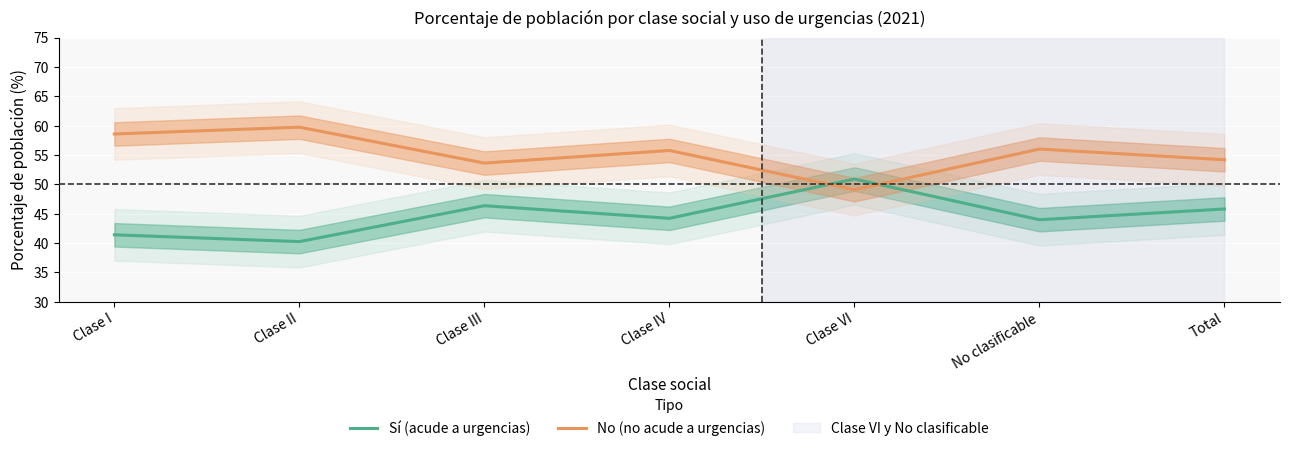

Which series has the largest range (max minus min)?

Sí (acude a urgencias)